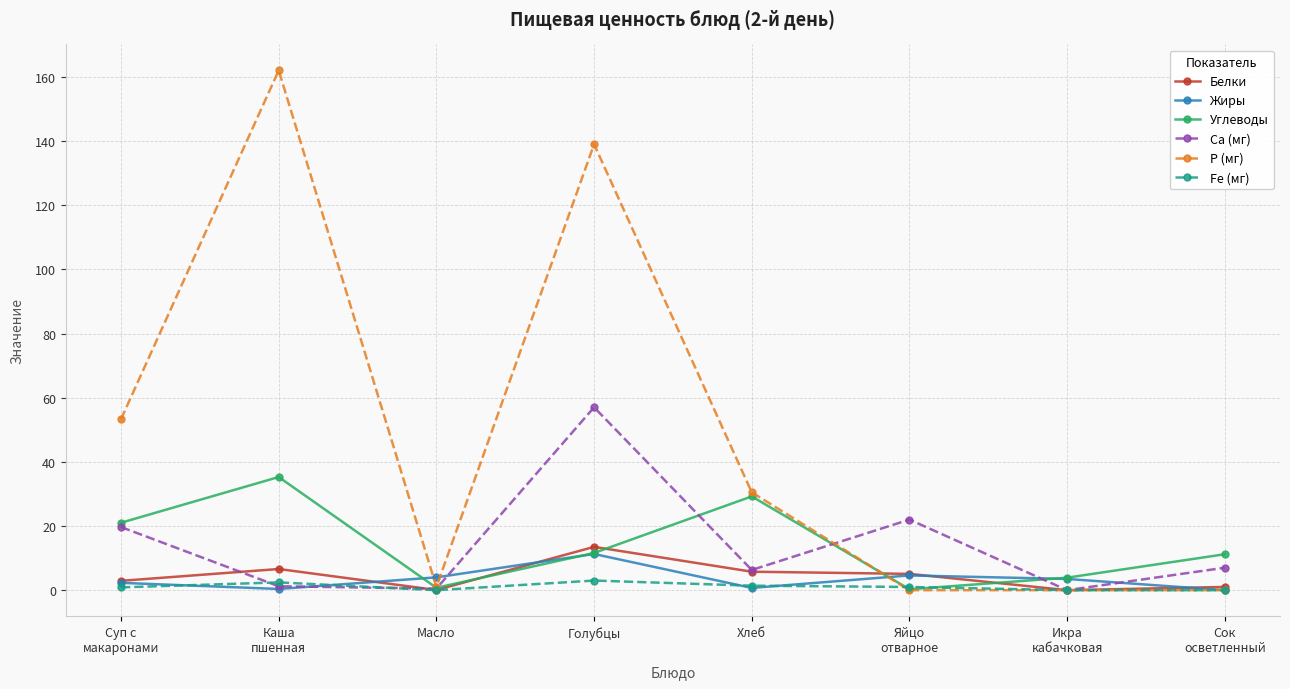

What is the value of the Жиры point at the 6th from the left?

4.6